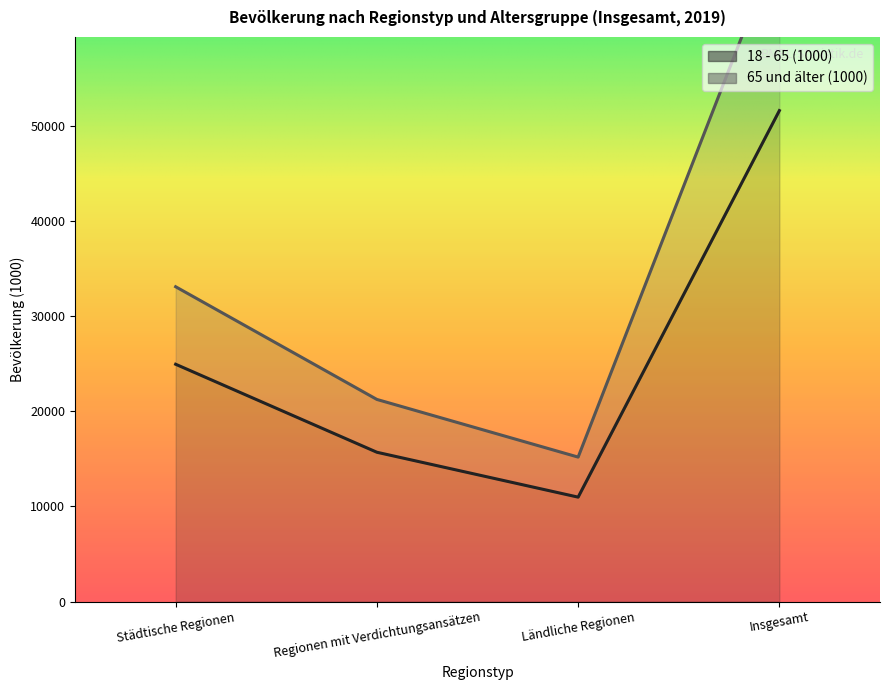

Does the chart display data point markers on the line(s)?

No